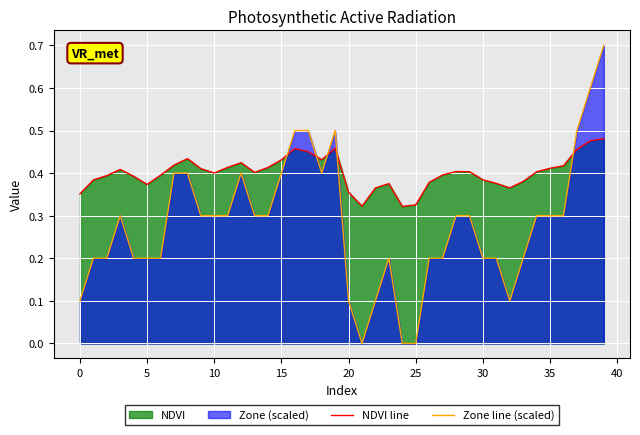

What is the spread (max minus min) of values at 27?

0.2